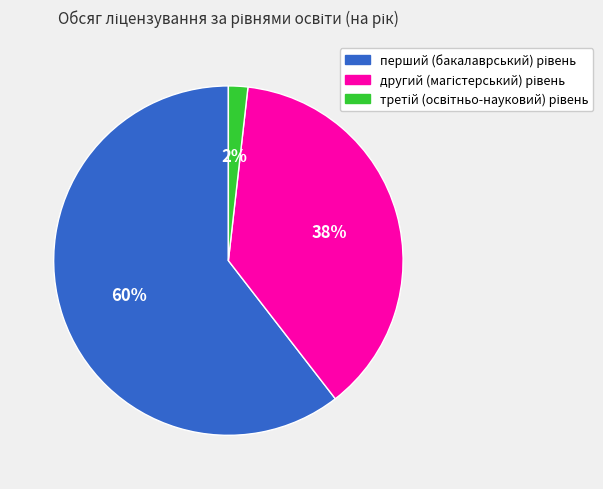

Is there any slice that represents more than half of the pie?

Yes